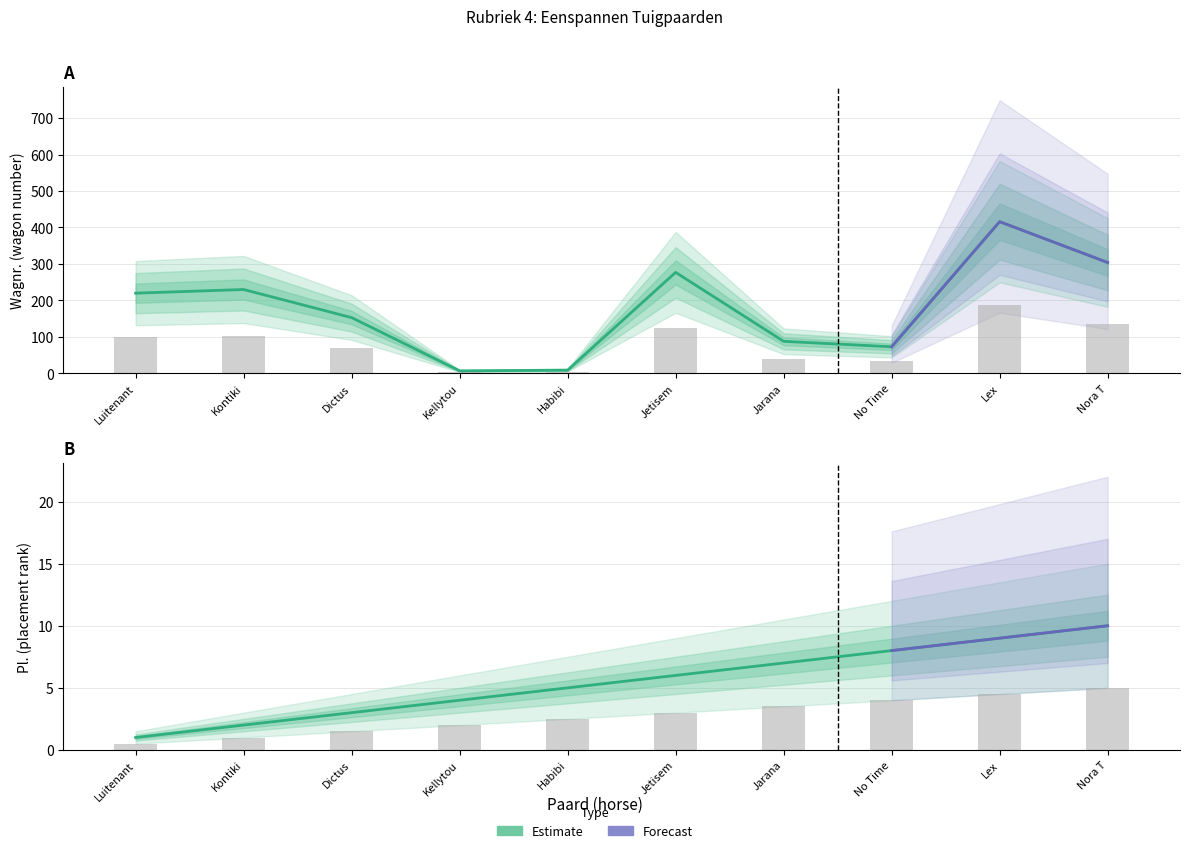

What value does the Bk series have at Lex?

9